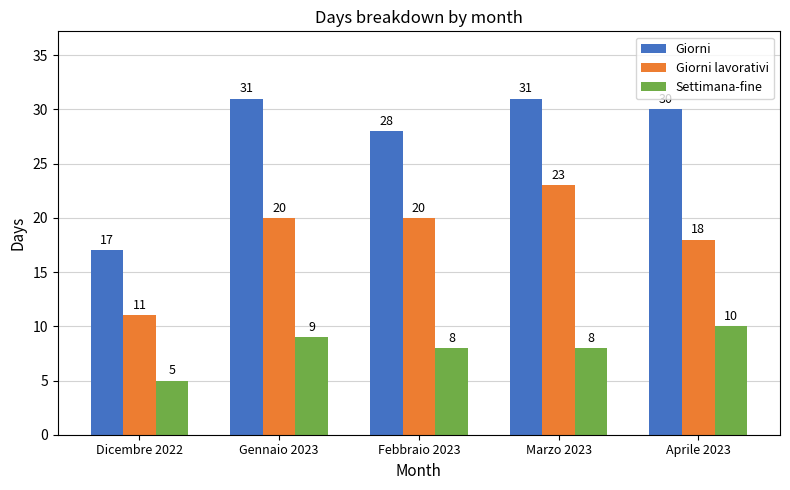

Rank the series by their maximum value, from highest to lowest.

Giorni, Giorni lavorativi, Settimana-fine